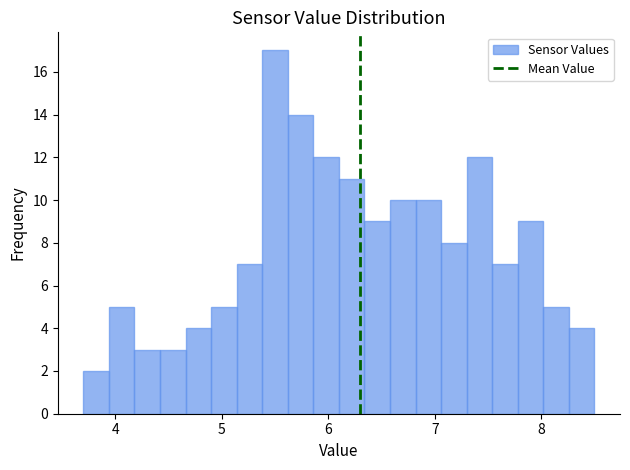

Around what value on the x-axis is the tallest bar? Give the approximate position of its centre, as read against the axis.

5.5